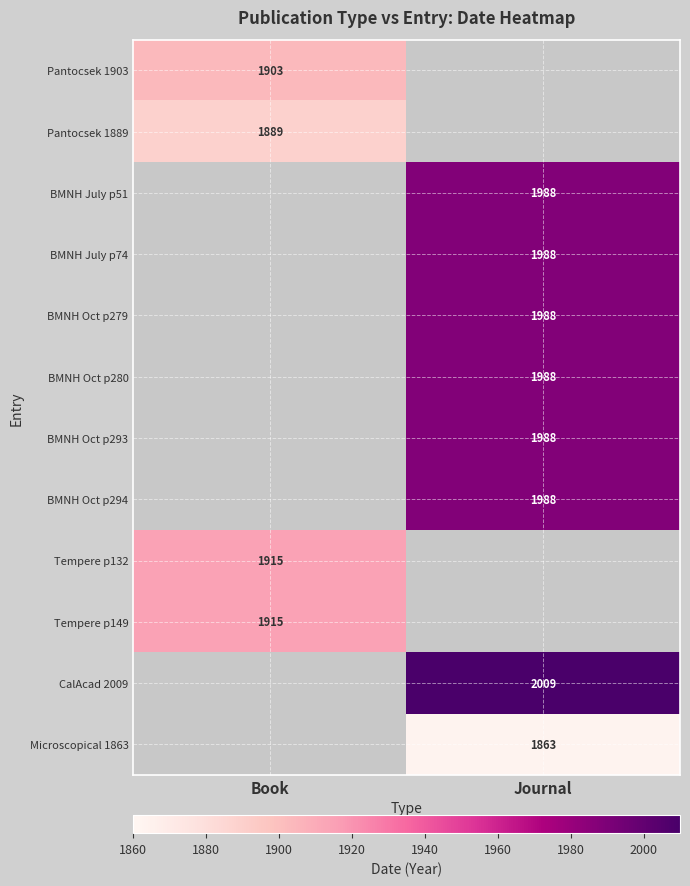

The BMNH Oct p279 series shows 3146 at Journal. True or false?

False